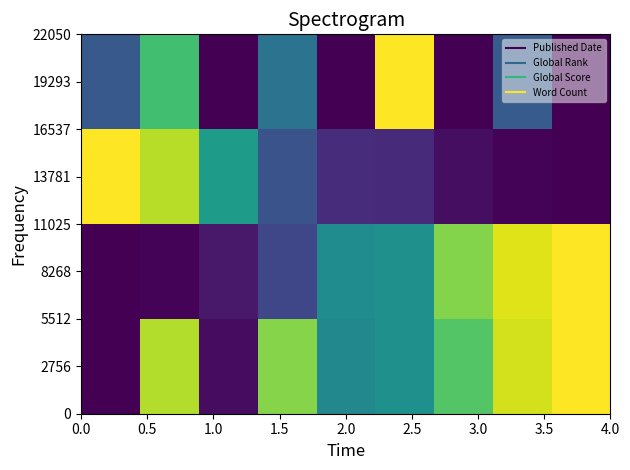

What is the maximum value shown in the chart?

1.0